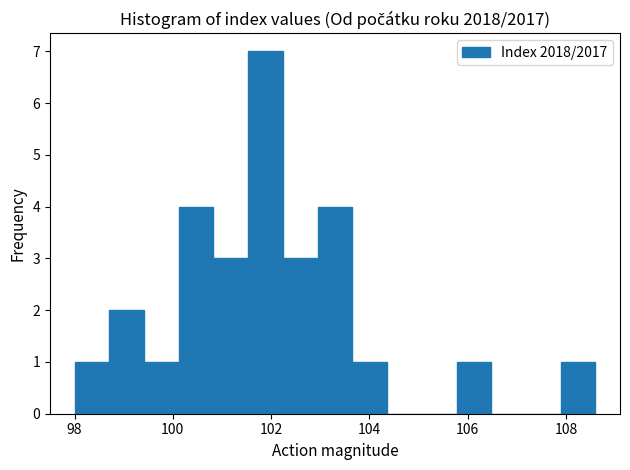

Read against the x-axis, roughly where is the centre of the tallest bar?

101.8